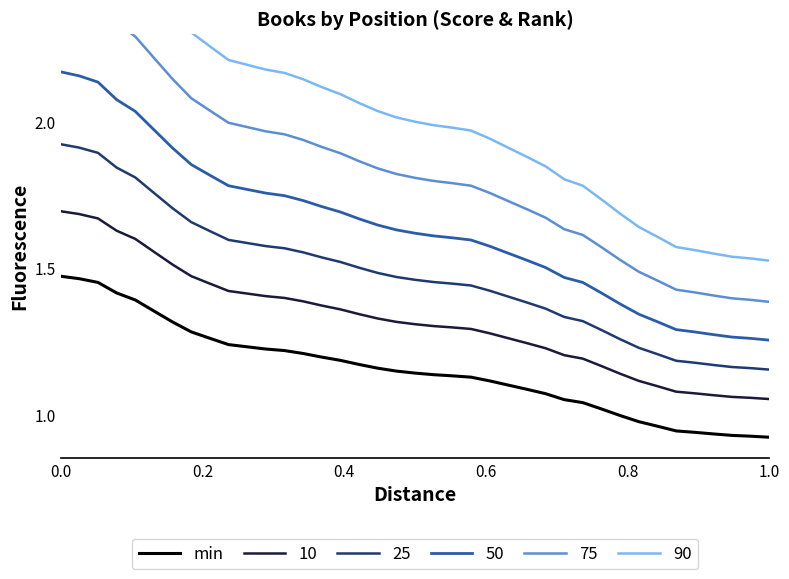

What is the minimum value shown in the chart?

0.9